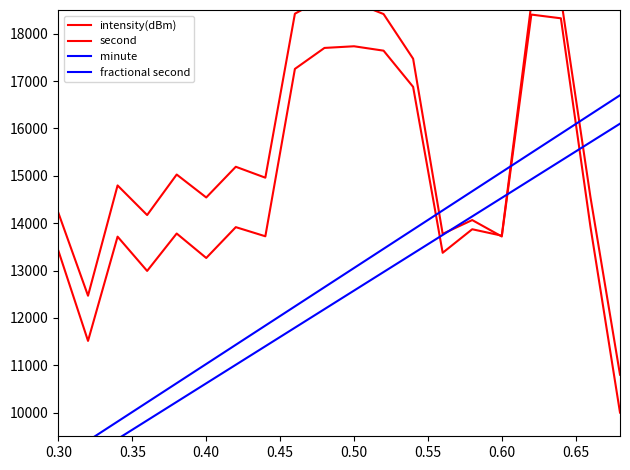

What is the difference between the maximum and minimum values in the minute series?

7700.0